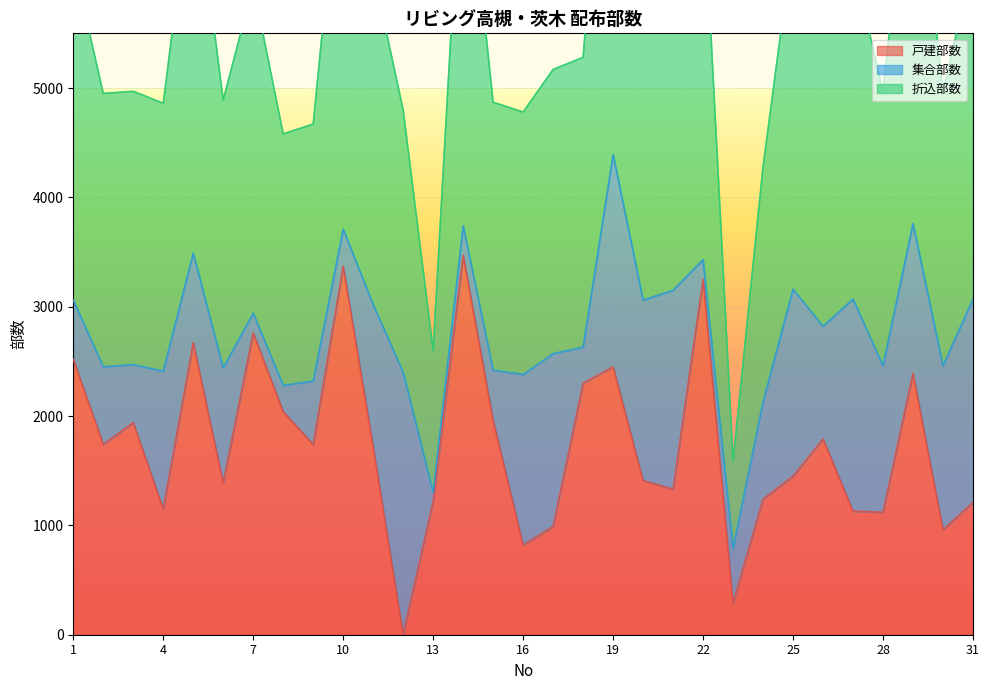

Is it true that 戸建部数 equals 3470 at 14?

True